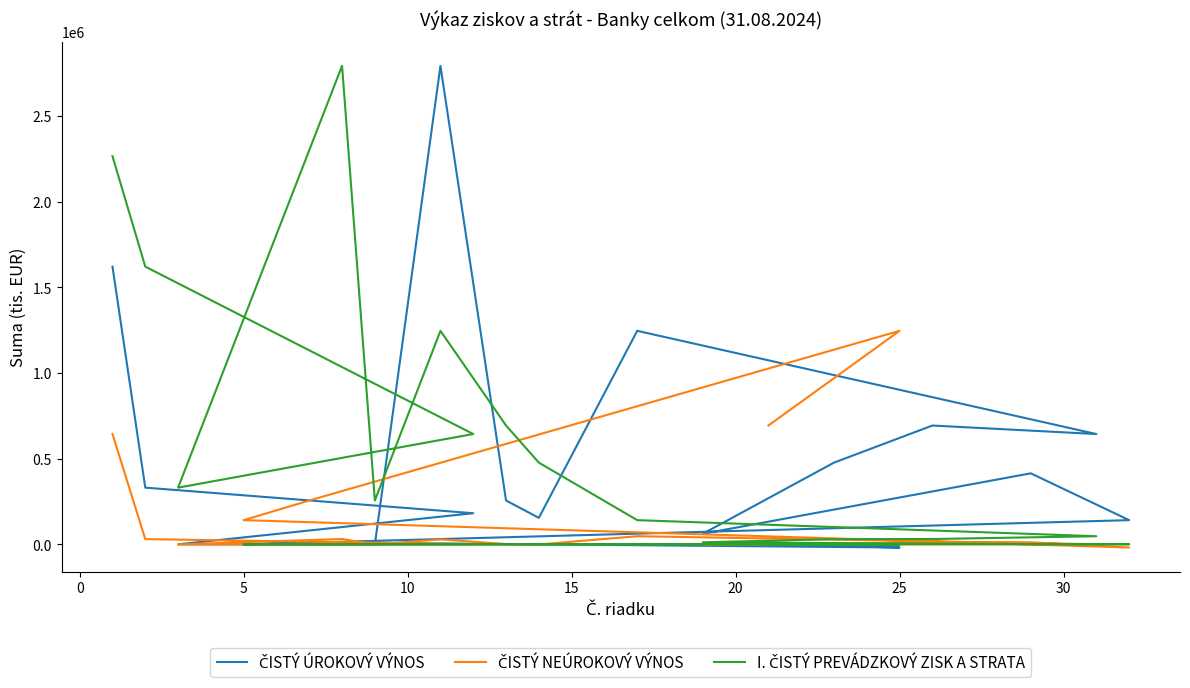

How many values in ČISTÝ ÚROKOVÝ VÝNOS are below zero?

1